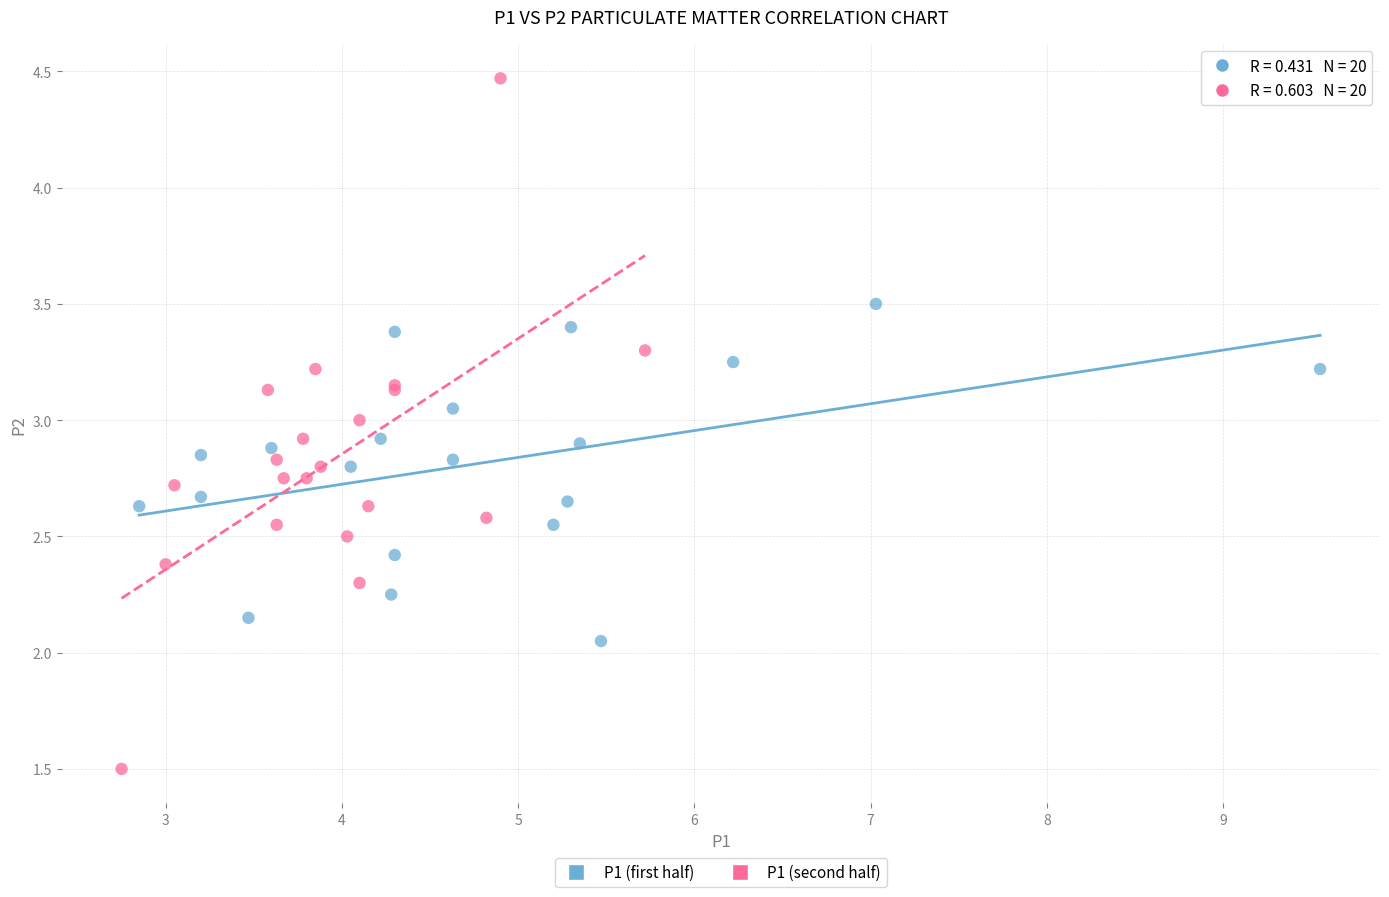

Which series has the largest Y range (max minus min)?

P1 (second half)